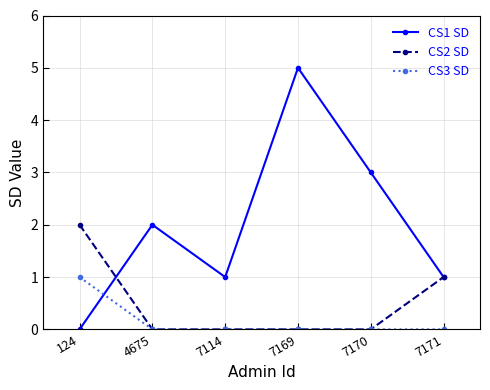

Which series has the largest total across all categories?

CS1 SD